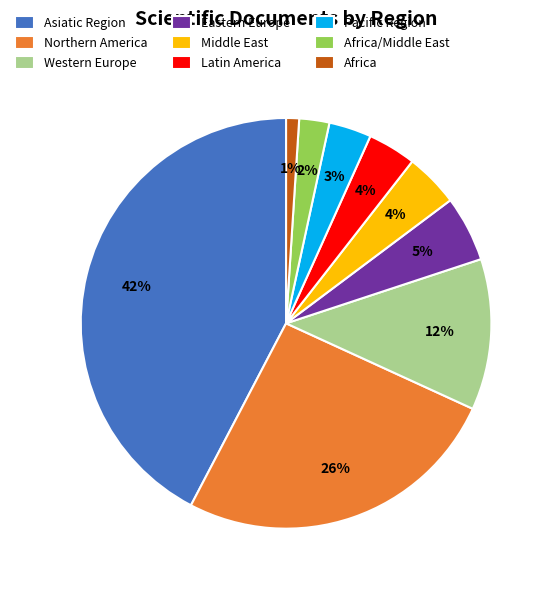

To the nearest percent, what portion does Asiatic Region represent?

42%